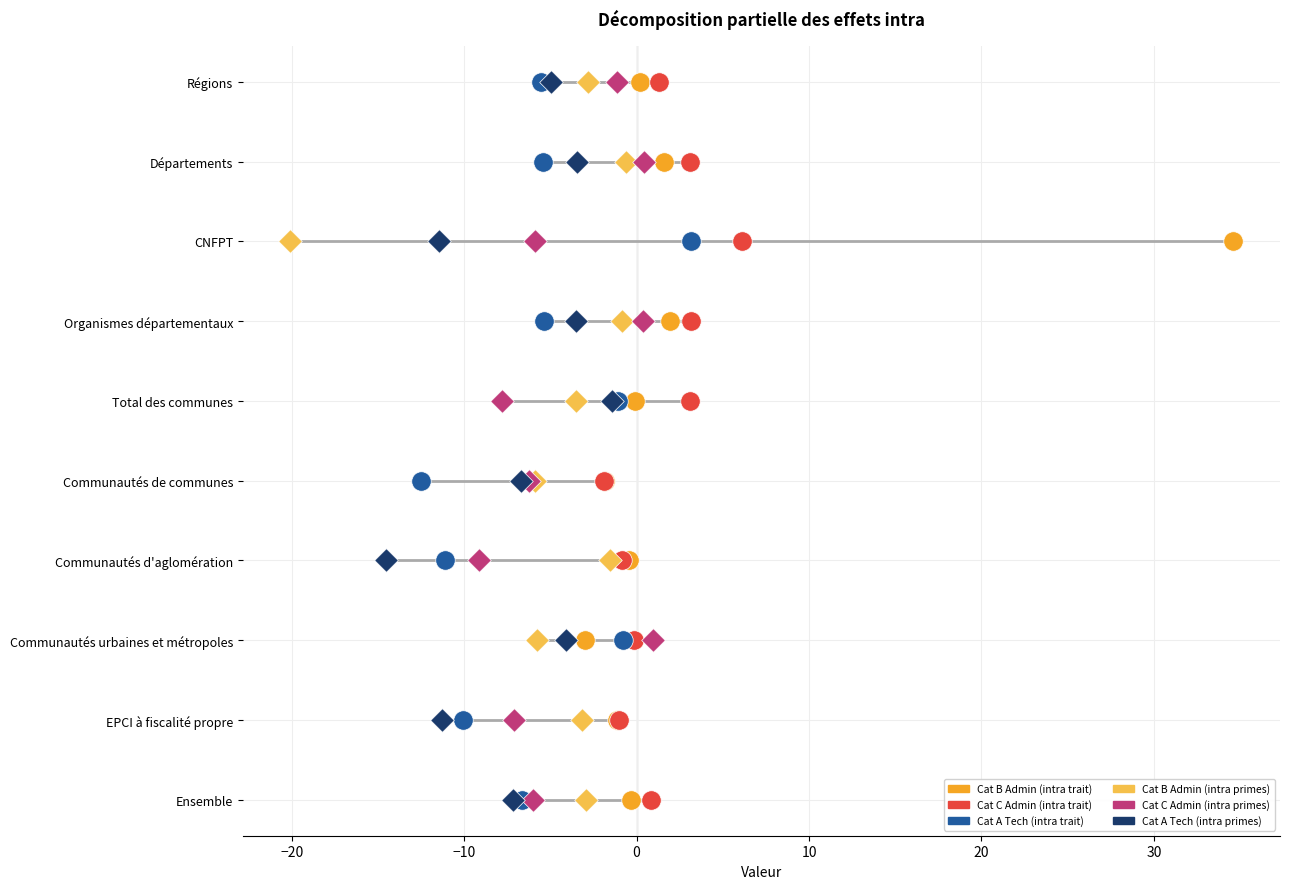

What are all the series names shown in the legend?

Cat B Admin (intra trait), Cat C Admin (intra trait), Cat A Tech (intra trait), Cat B Admin (intra primes), Cat C Admin (intra primes), Cat A Tech (intra primes)